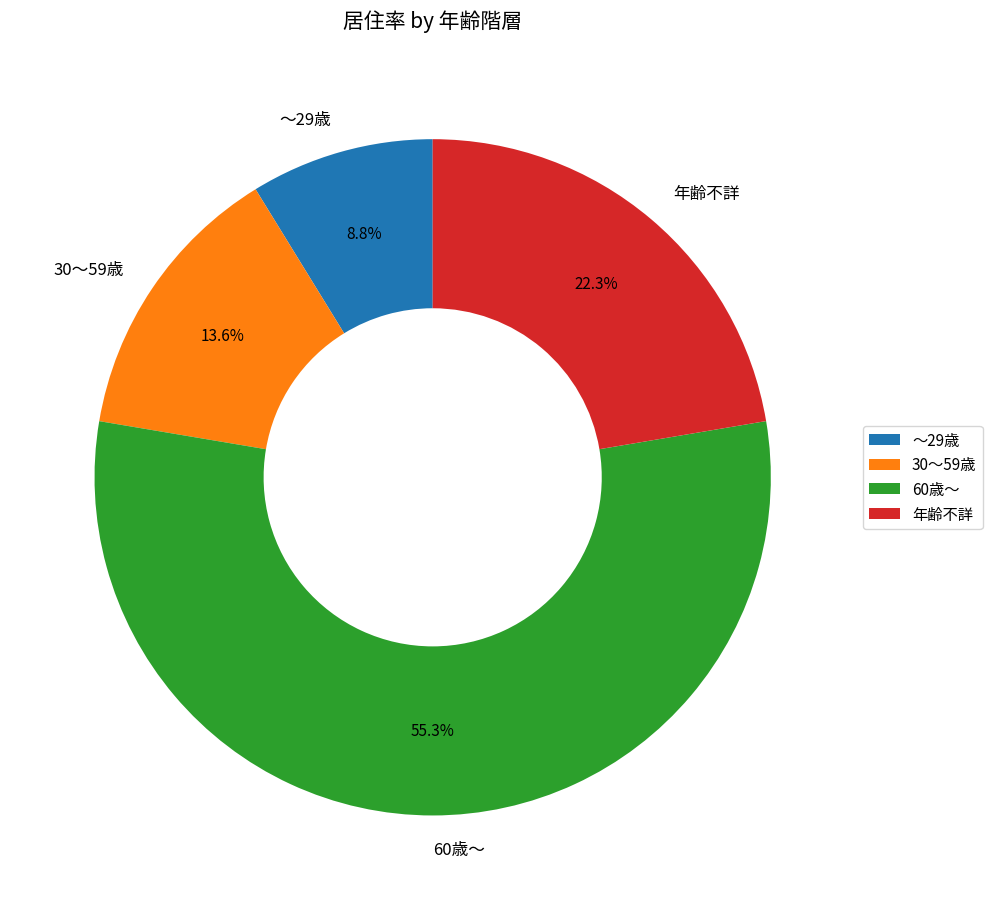

To the nearest percent, what is the difference between the 60歳～ and 年齢不詳 slice percentages?

33%